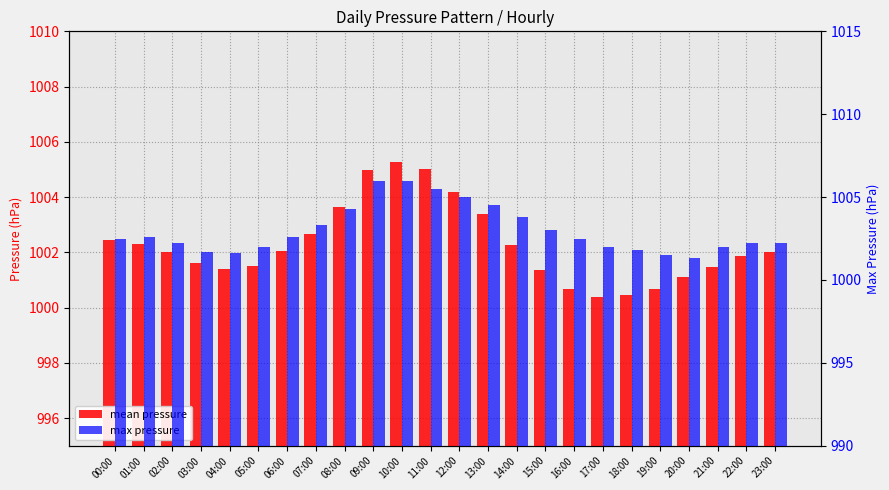

What is the spread (max minus min) of values at 09:00?

1.0